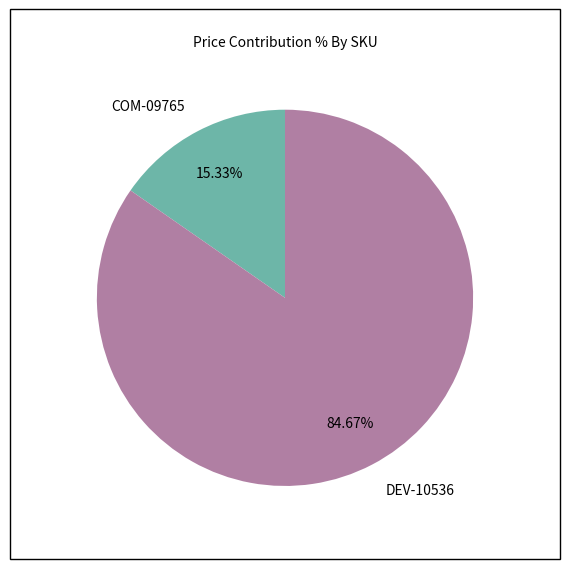

How many slices are in this pie chart?

2